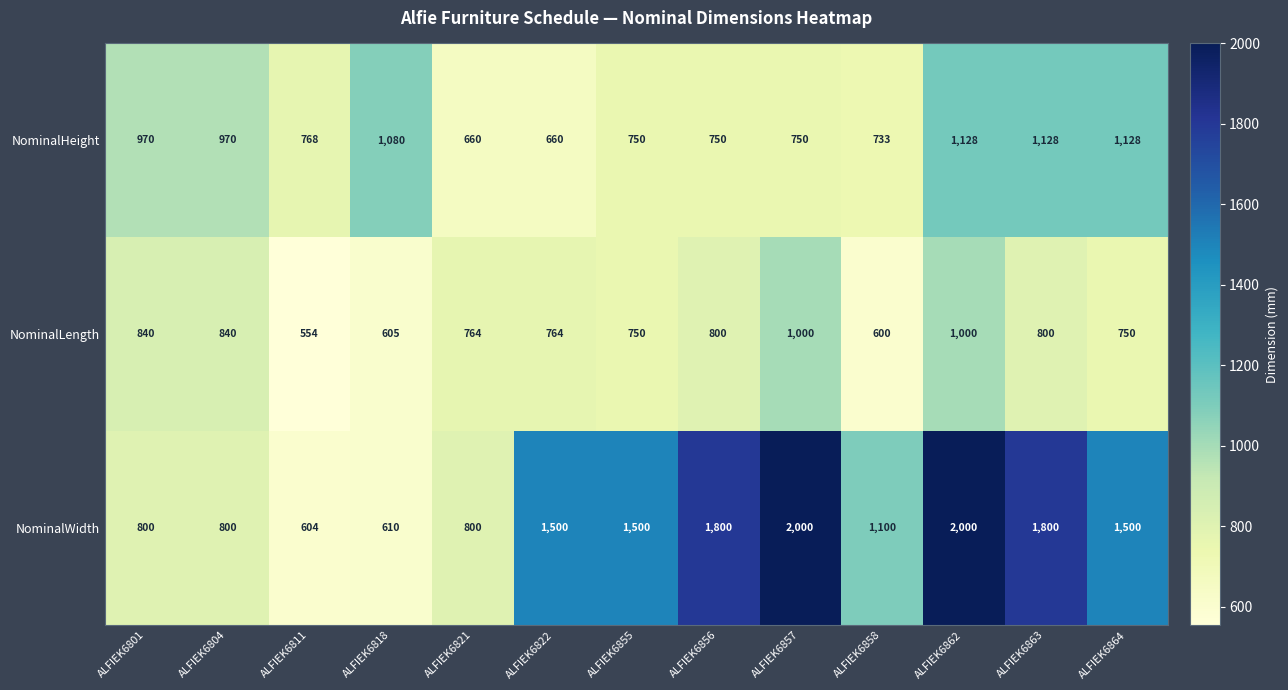

Is it true that NominalLength equals 1000 at ALFIEK6862?

True